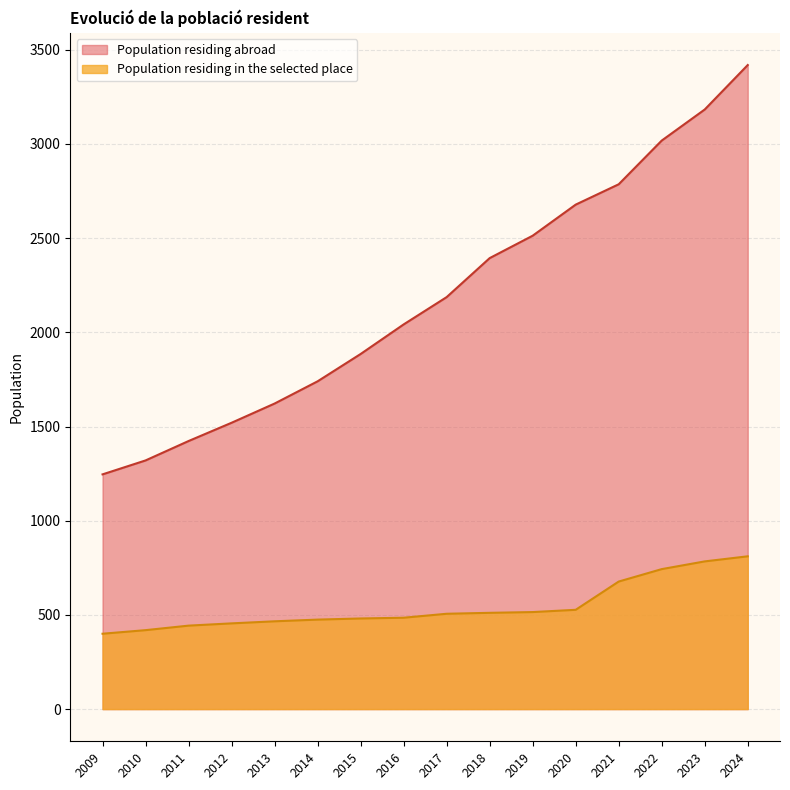

Rank the series by their average value, from highest to lowest.

Population residing abroad, Population residing in the selected place